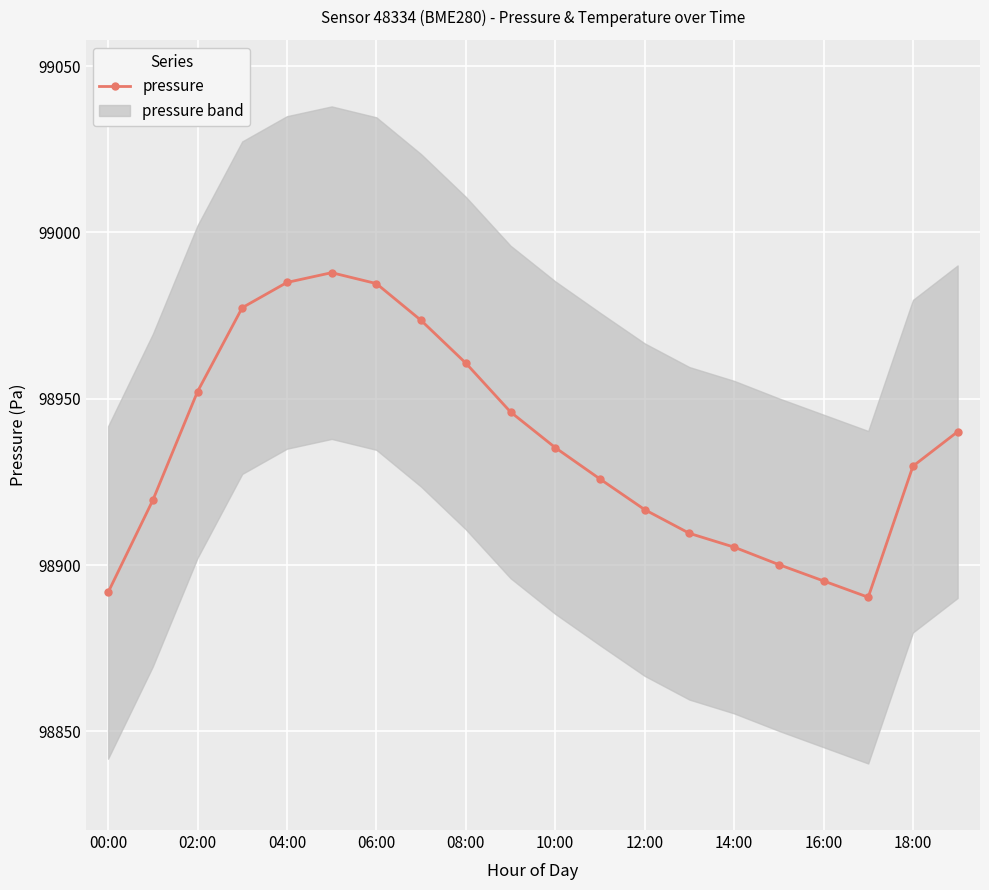

What is the sum of all values?

1978726.8